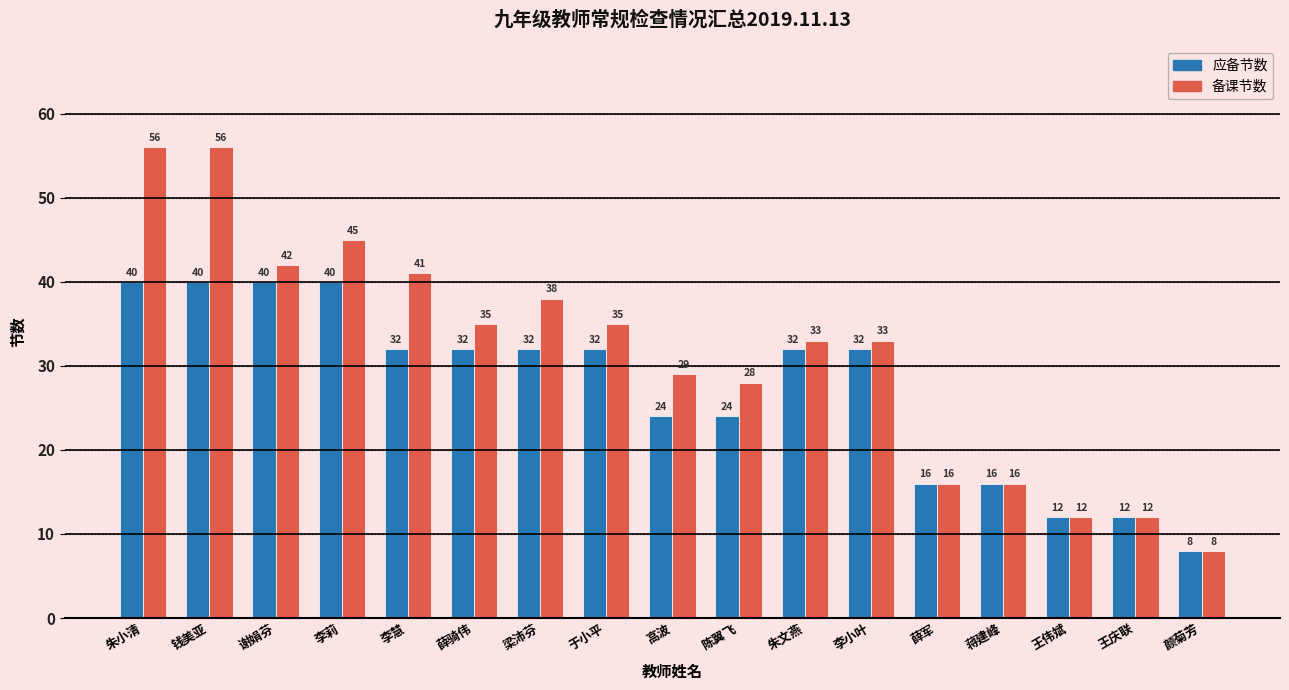

Reading left to right, list all the values displayed in this chart.

应备节数: 40	40	40	40	32	32	32	32	24	24	32	32	16	16	12	12	8
备课节数: 56	56	42	45	41	35	38	35	29	28	33	33	16	16	12	12	8